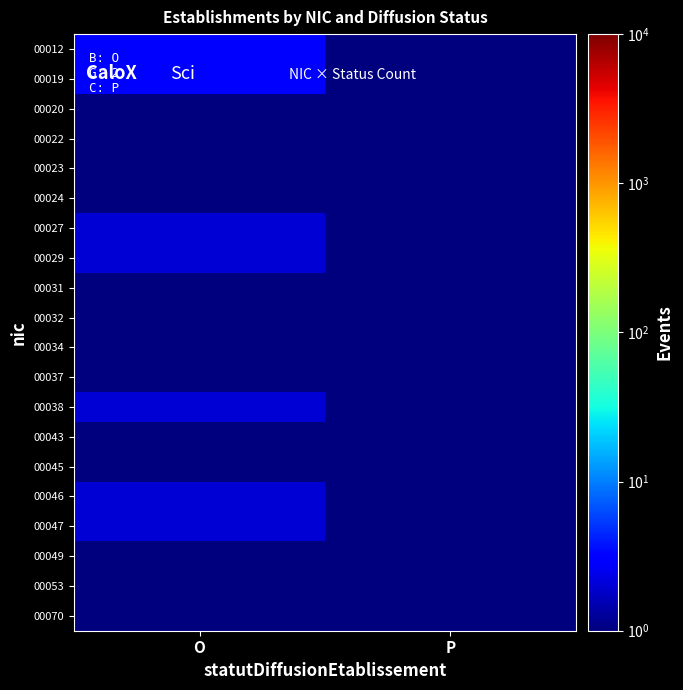

Count the number of categories in the chart.

2